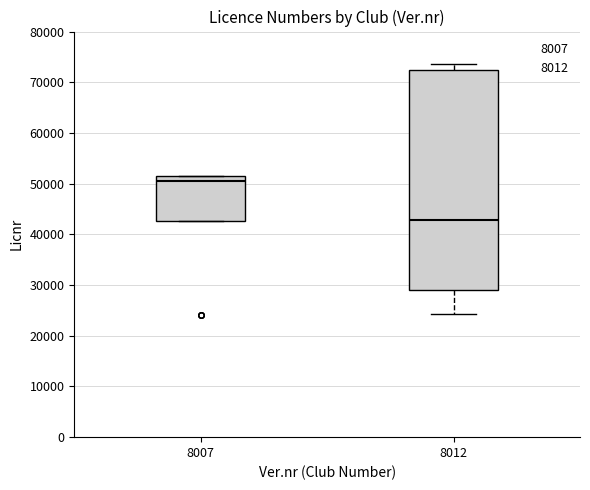

Reading left to right, transcribe this box plot: for each box, give where its median line is, the range the box spans, and where its two whiskers end, as read against the y-axis. The values are not printed on the chart, so give them approximately, as read against the axis.

8007: median 50000, box 43000 to 51000, whiskers 43000 to 51000
8012: median 43000, box 29000 to 72000, whiskers 24000 to 74000